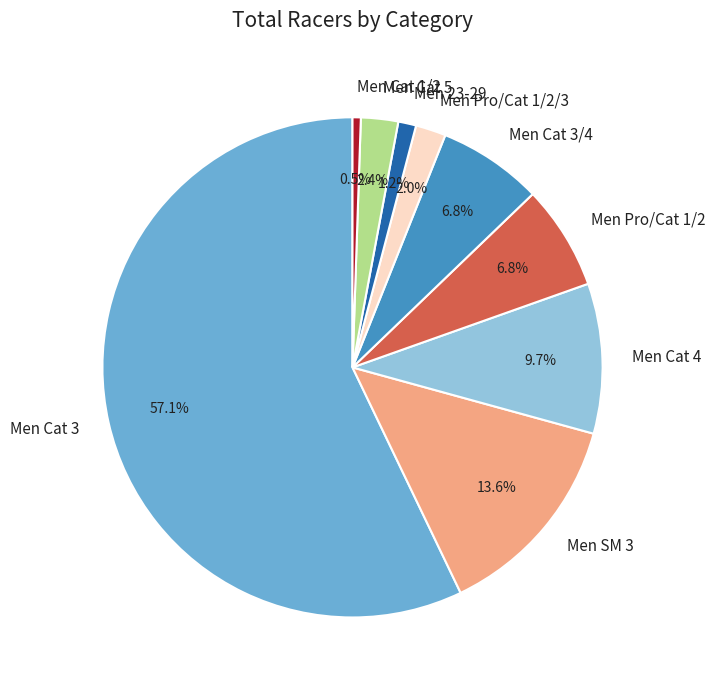

How many slices are in this pie chart?

9